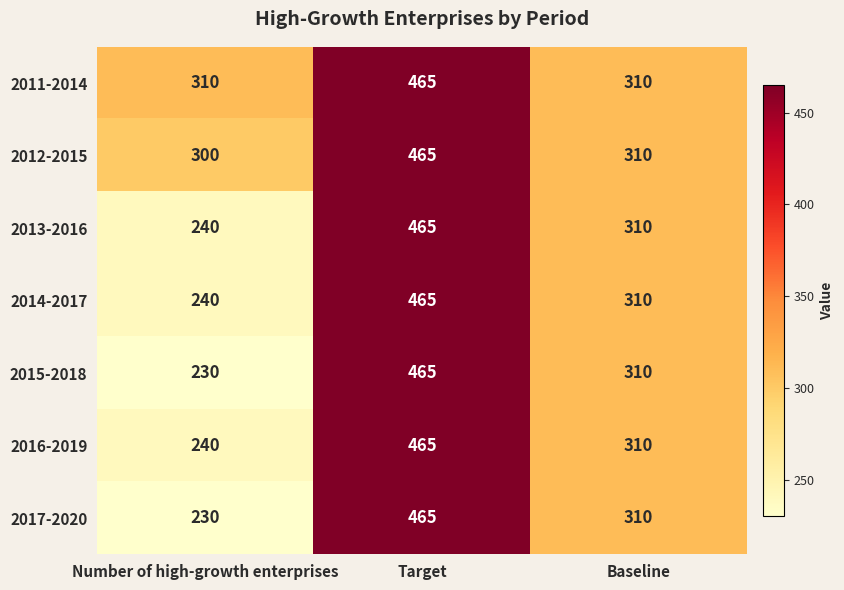

What is the spread (max minus min) of values at Number of high-growth enterprises?

80